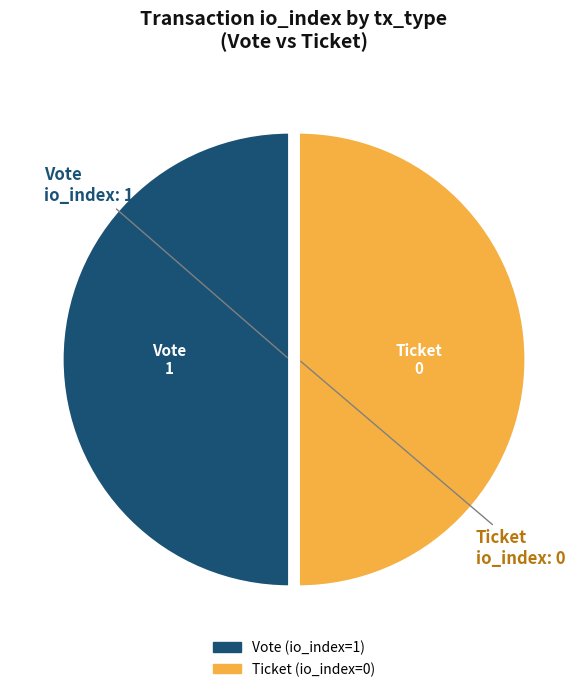

Is it true that Vote is 99% of the pie?

False